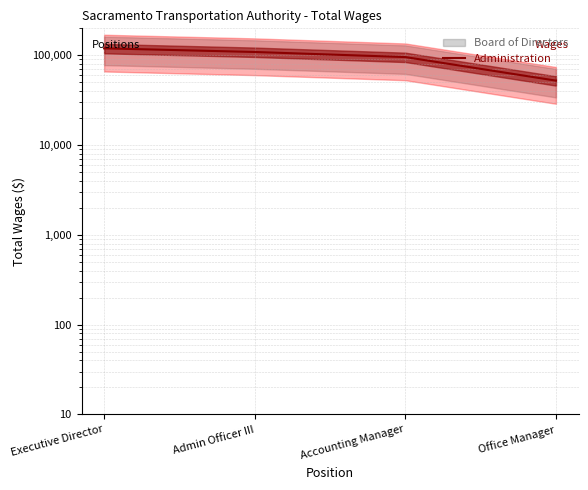

What is the label of the 4th point from the right?

Executive Director